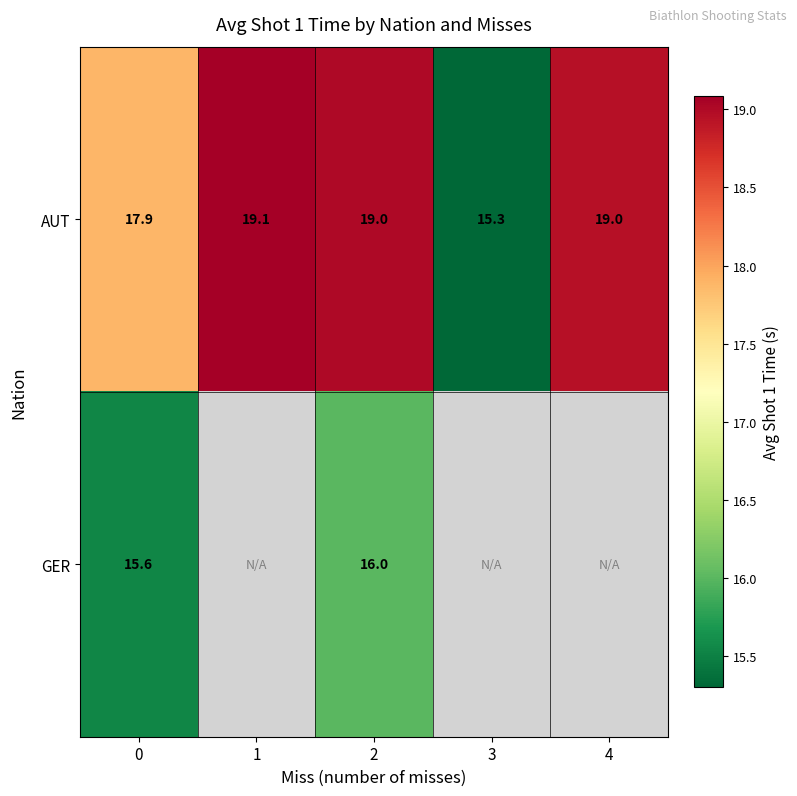

Rank the series at 0 from lowest to highest value.

GER, AUT